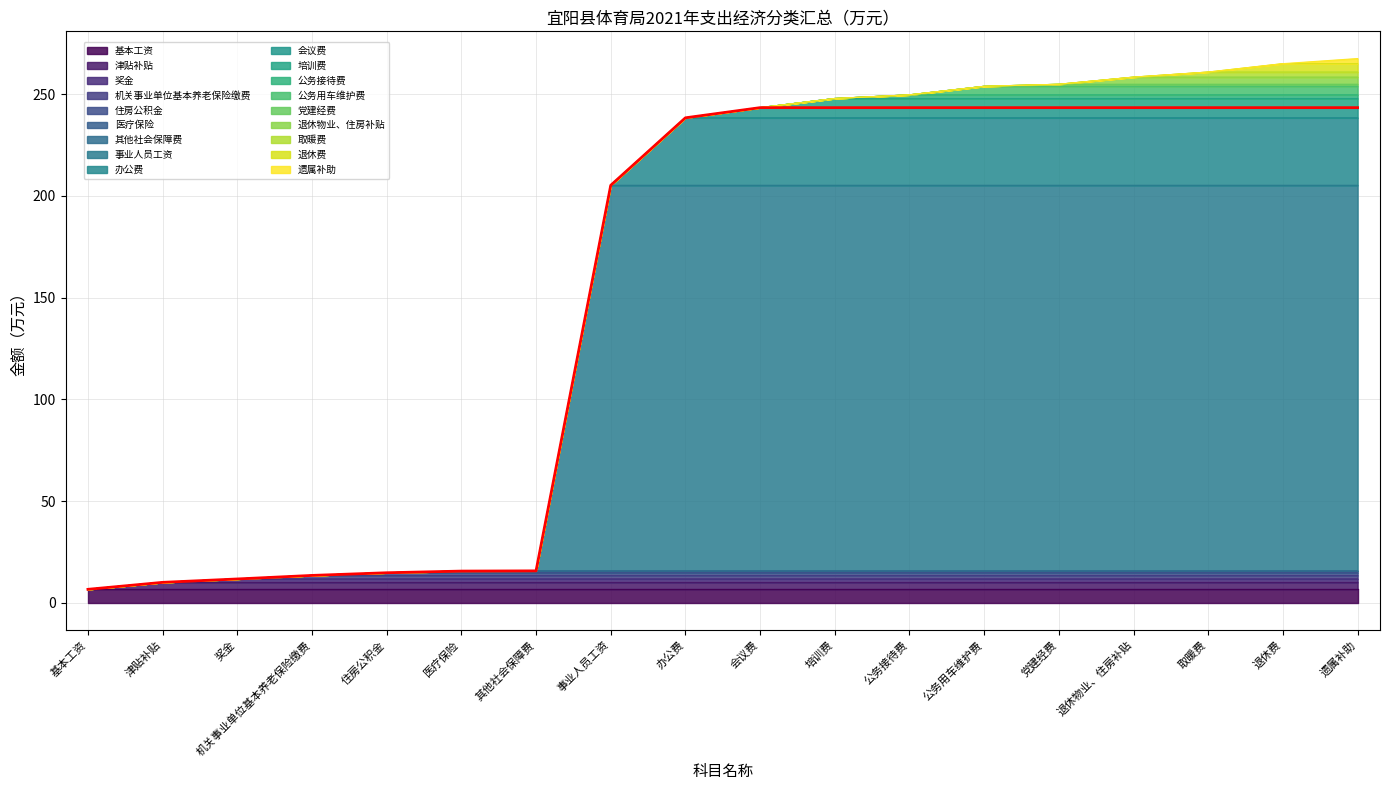

The value at 取暖费 is 3.7. True or false?

False